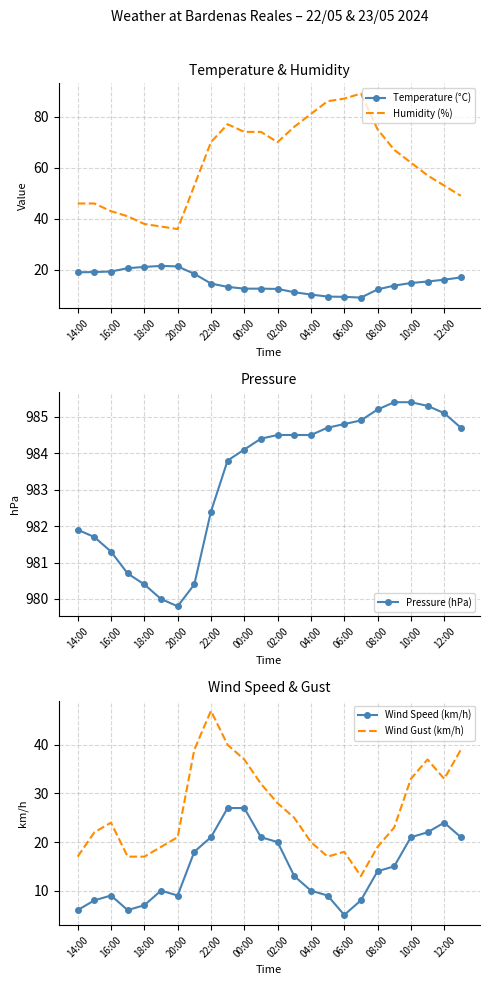

What is the average value of the Temperature (°C) series?

15.3